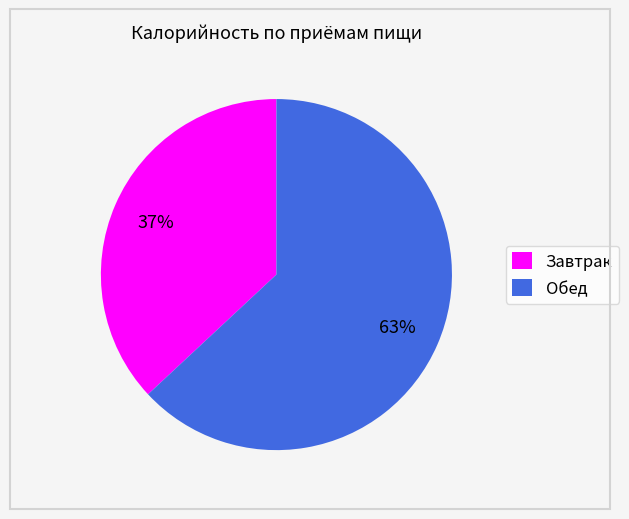

Approximately how many times larger is the value at Завтрак compared to Обед?

0.6